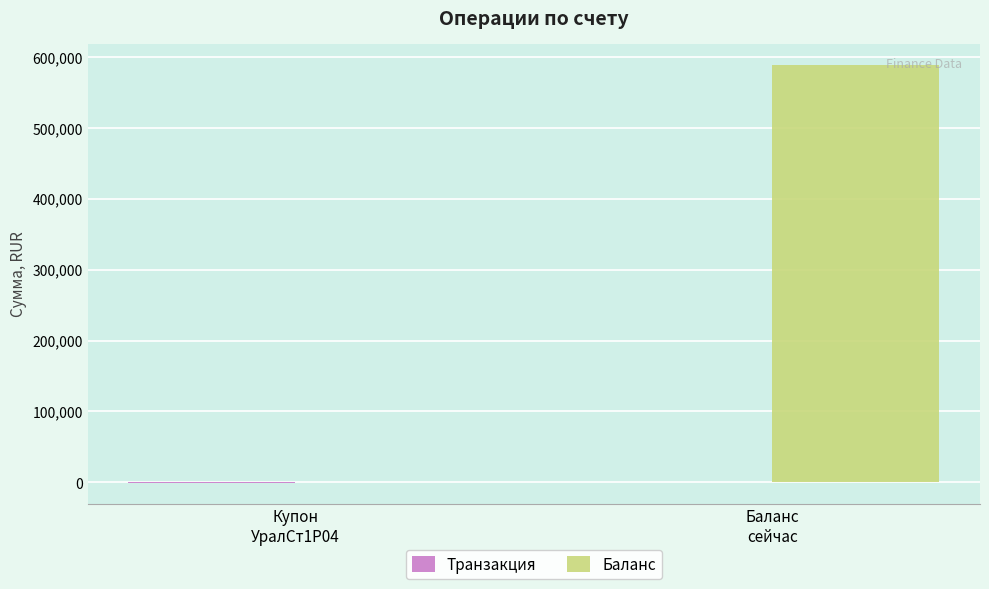

Which series has the largest range (max minus min)?

Баланс